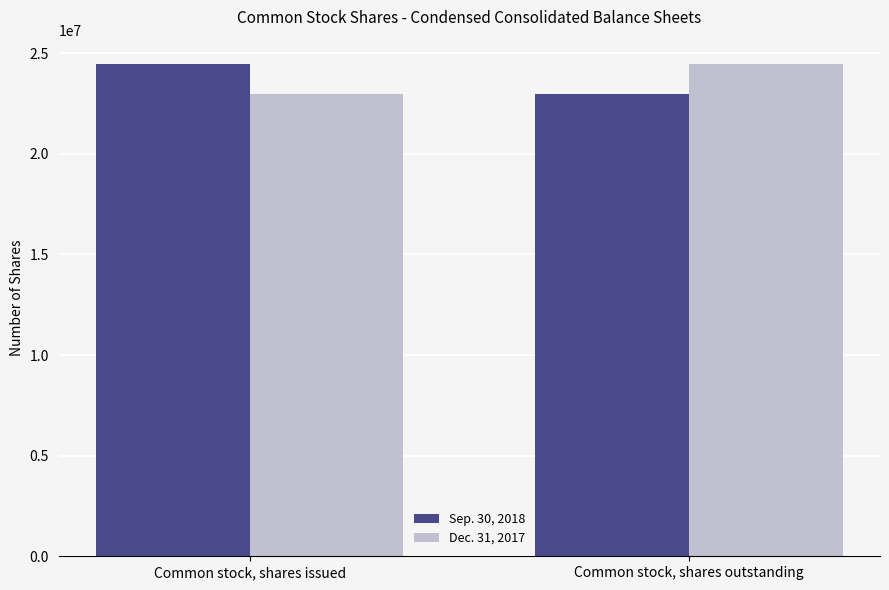

What is the value of the Dec. 31, 2017 bar at the 1st from the left?

22987434